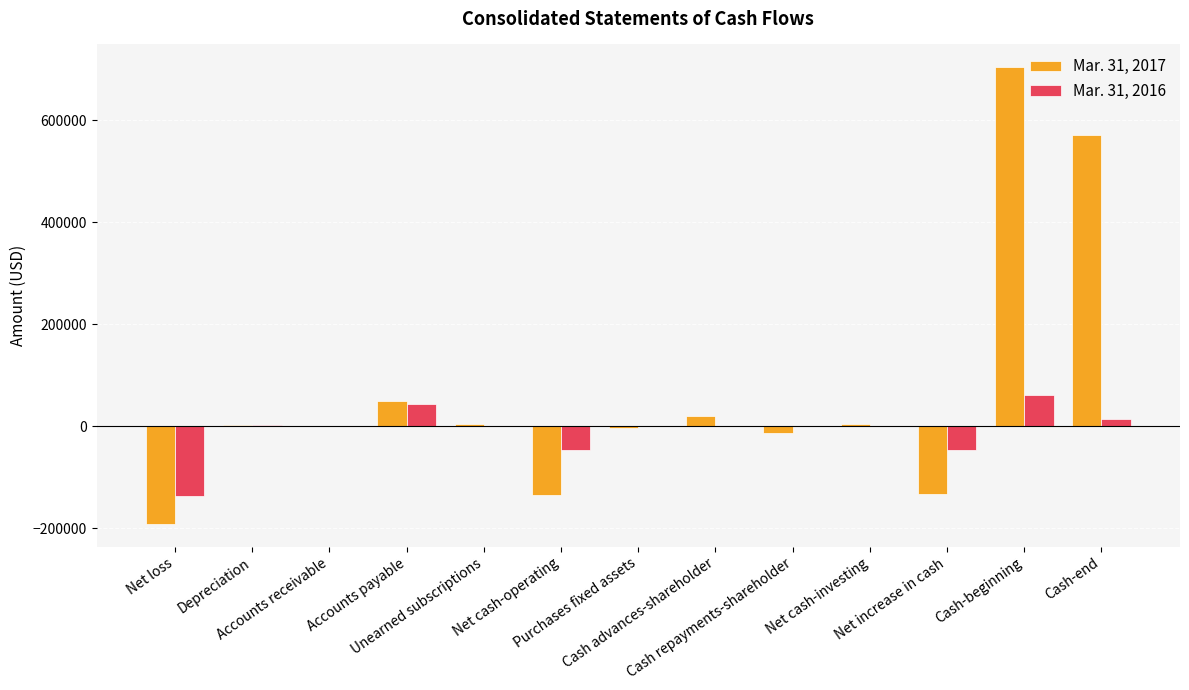

Where does the Mar. 31, 2016 series first go above 0?

Depreciation